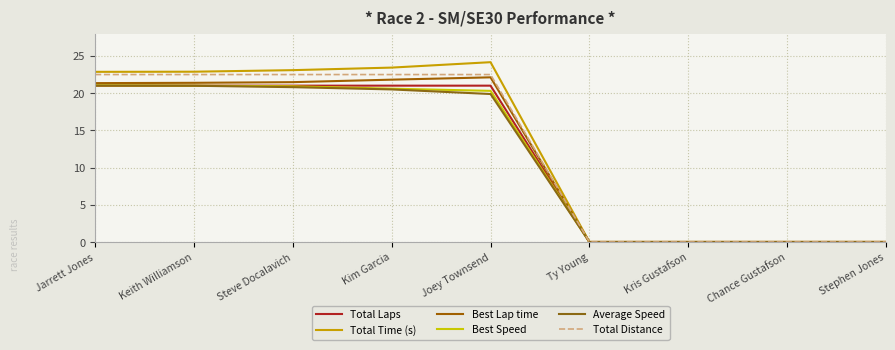

What is the difference between the highest and lowest values at Joey Townsend?

4.3